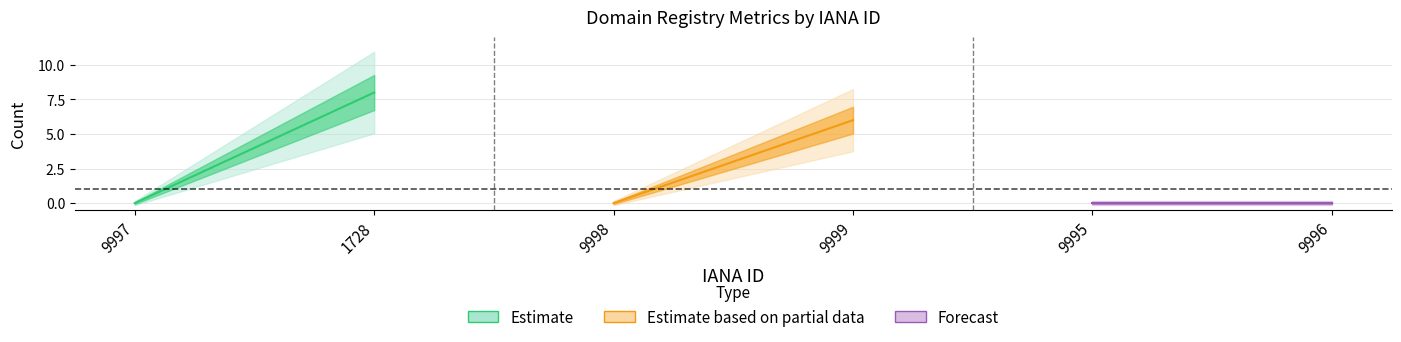

Reading right to left, what are all the values shown in this chart?

total-nameservers: 0	0	6	0	8	0
total-domains: 0	0	0	0	0	0
net-adds-1-yr: 0	0	0	0	0	0
net-adds-2-yr: 0	0	0	0	0	0
net-adds-3-yr: 0	0	0	0	0	0
net-adds-4-yr: 0	0	0	0	0	0